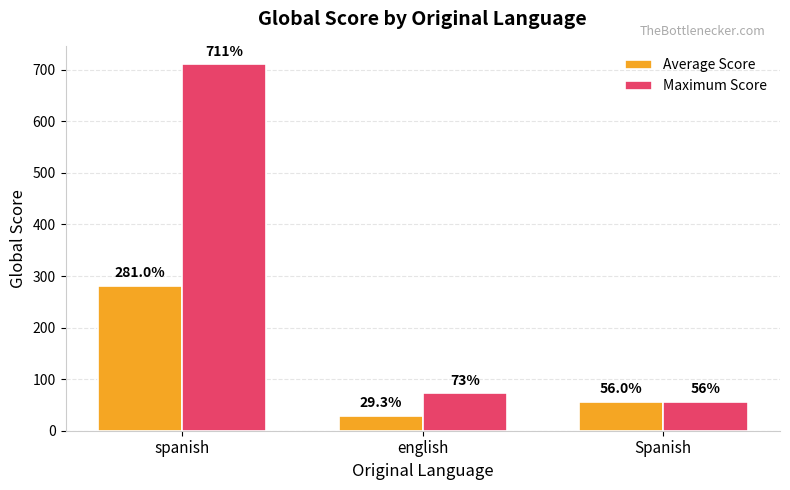

What is the label of the 2nd bar from the left?

english